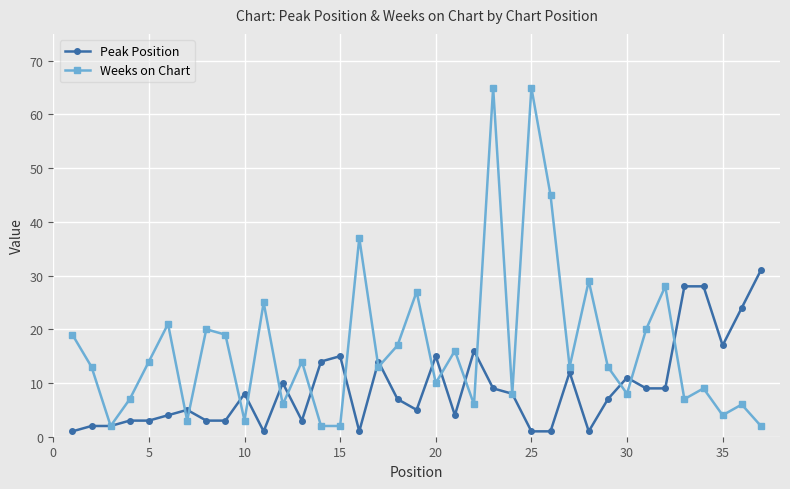

Count the number of data series in this chart.

2